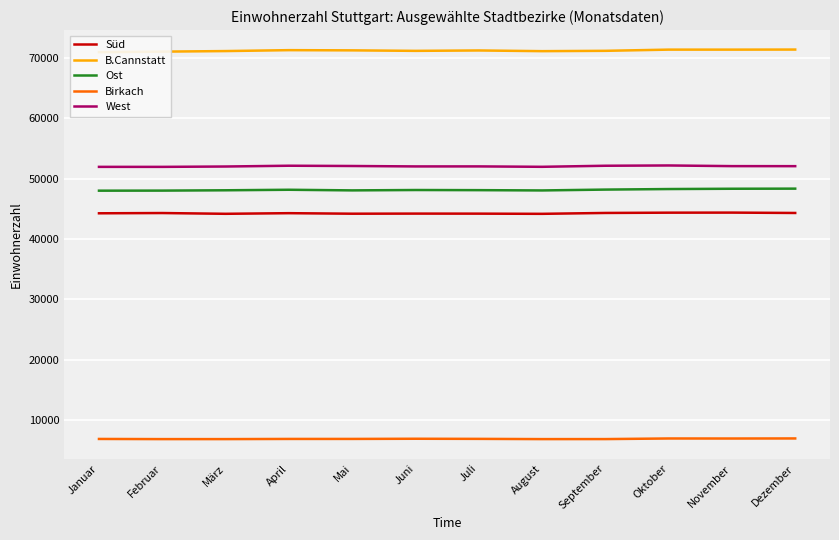

List the labels in order of Süd value, largest first.

November, Oktober, September, Dezember, Februar, April, Januar, Juni, Juli, Mai, März, August